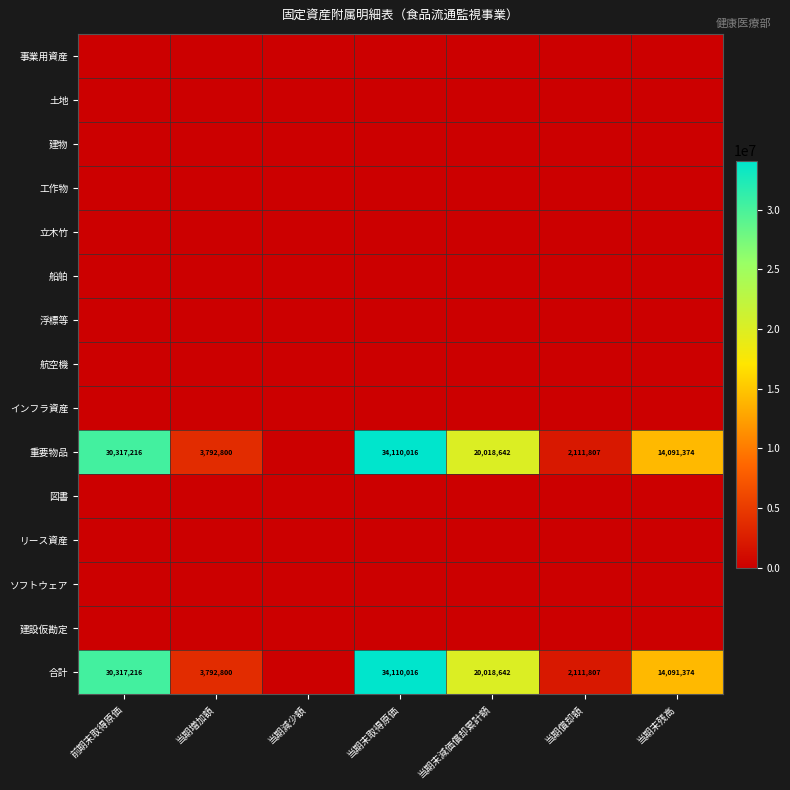

Is it true that 重要物品 equals 20018642 at 当期末減価償却累計額?

True